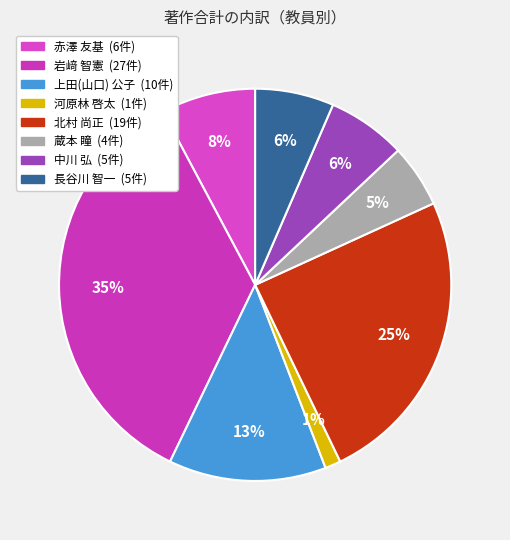

Combined, do 河原林 啓太 and 蔵本 瞳 account for over 50%?

No